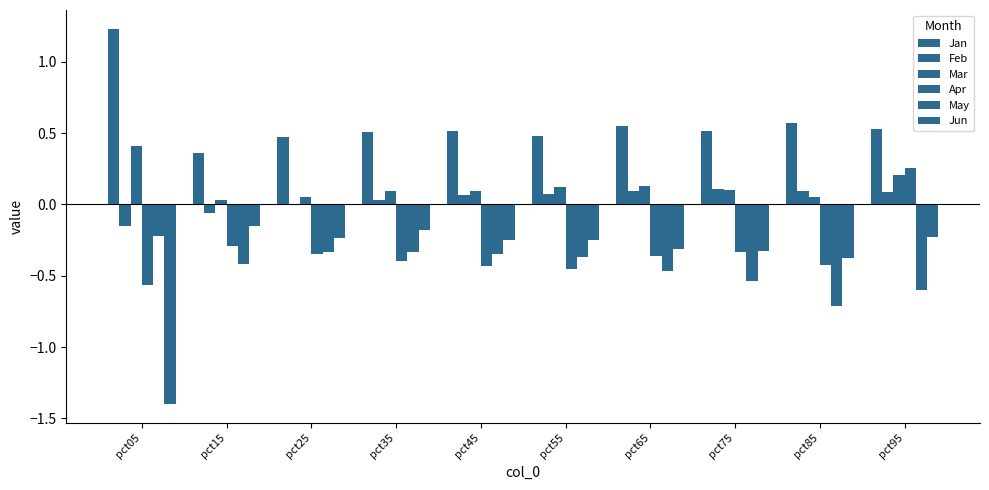

What is the difference between the highest and lowest values at pct45?

0.9